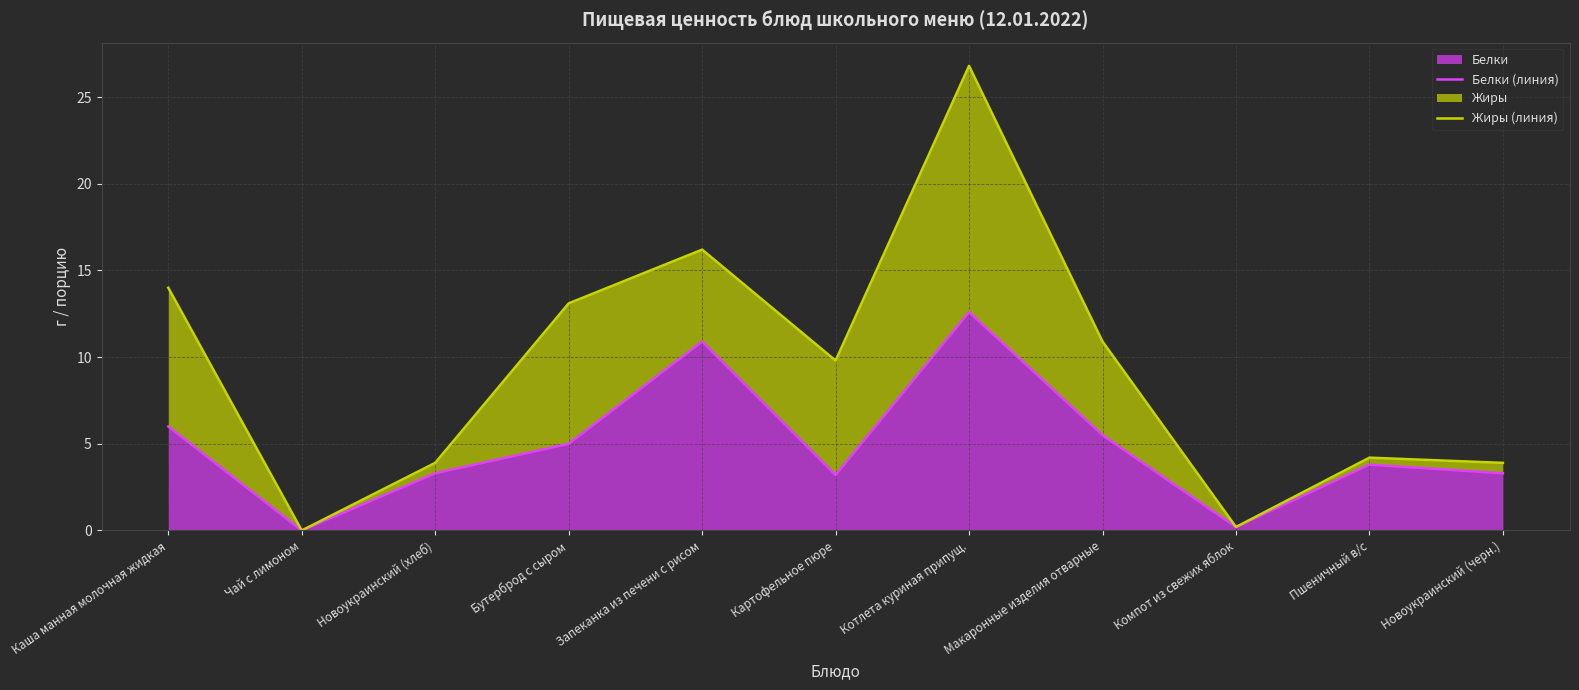

What is the value of the Белки (линия) point at the 11th from the left?

3.3